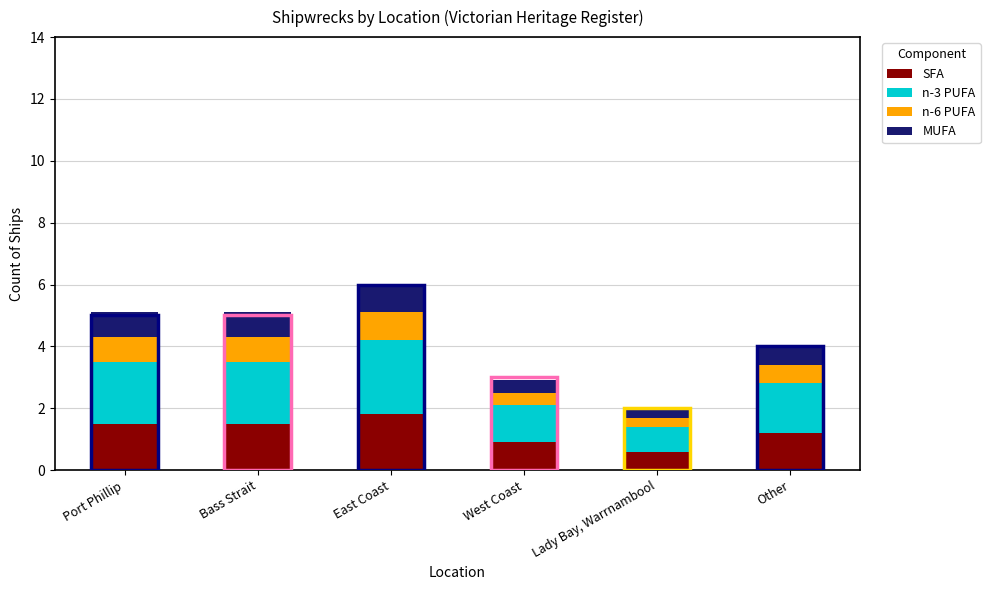

How many distinct data groups are displayed?

4